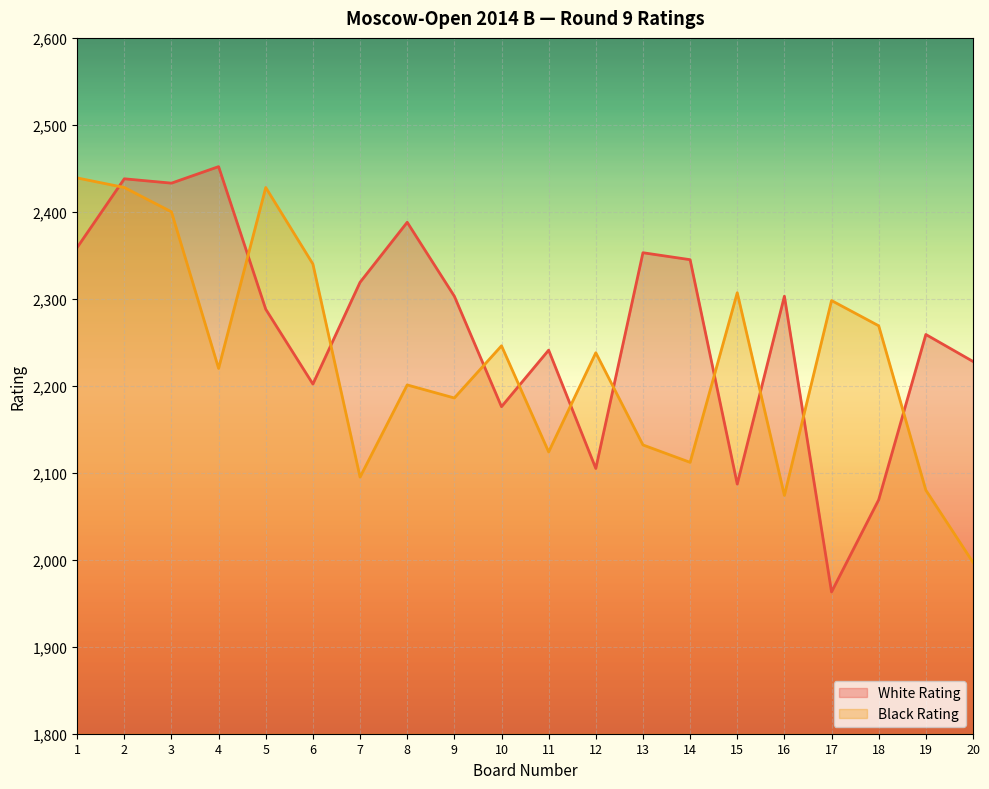

Reading right to left, extract all data points from this chart.

White Rating: 2228	2259	2069	1963	2303	2087	2345	2353	2105	2241	2176	2303	2388	2319	2202	2288	2452	2433	2438	2359
Black Rating: 1997	2080	2269	2298	2074	2307	2112	2132	2238	2124	2246	2186	2201	2095	2340	2428	2220	2400	2428	2439